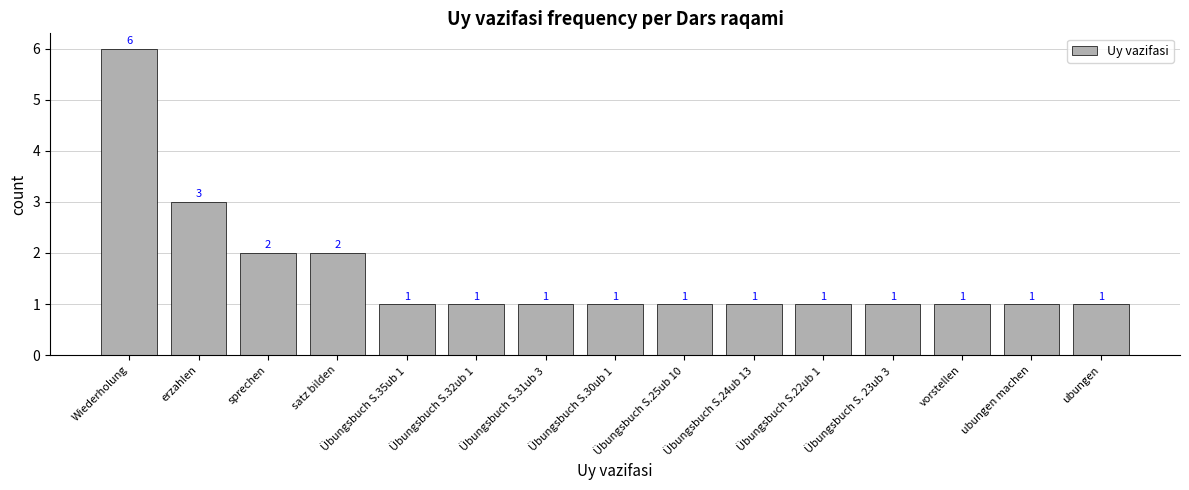

What is the maximum value shown in the chart?

6